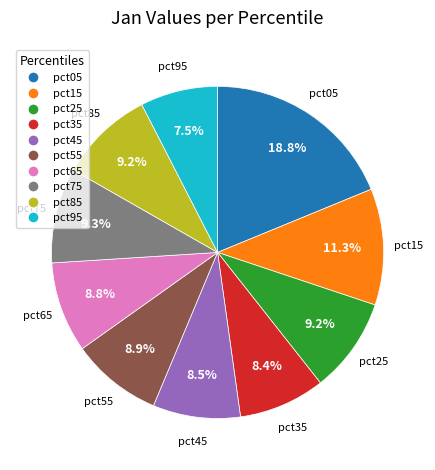

The pct35 slice represents 8% of the pie. True or false?

True